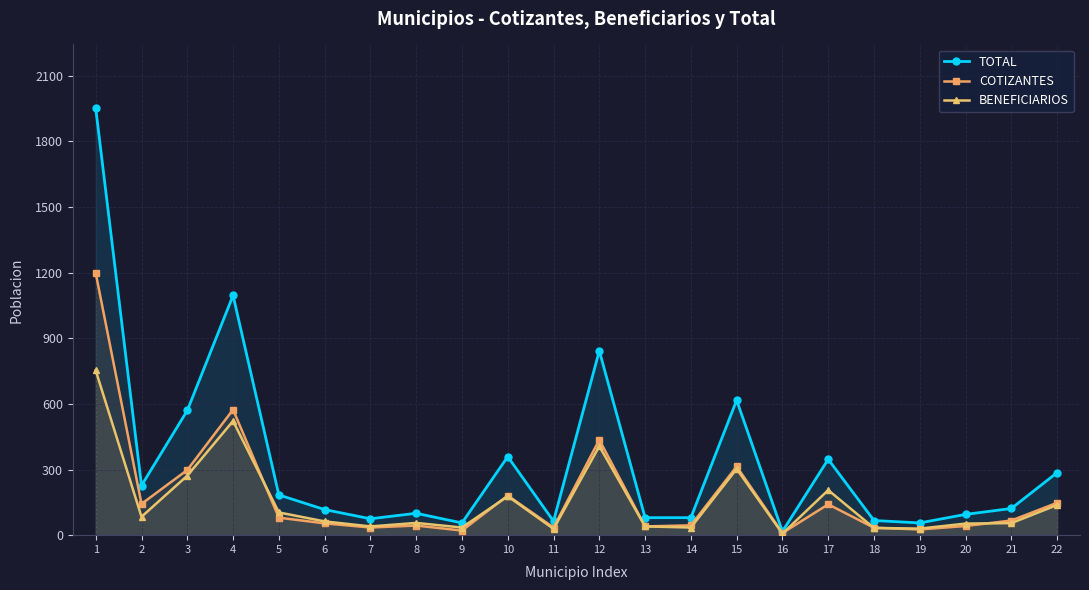

Reading left to right, extract all data points from this chart.

TOTAL: 1951	227	570	1096	184	117	75	100	56	359	64	843	80	80	617	17	347	67	56	95	122	286
COTIZANTES: 1198	143	298	574	80	54	35	44	21	181	35	436	40	45	314	10	141	34	26	42	67	148
BENEFICIARIOS: 753	84	272	522	104	63	40	56	35	178	29	407	40	35	303	7	206	33	30	53	55	138